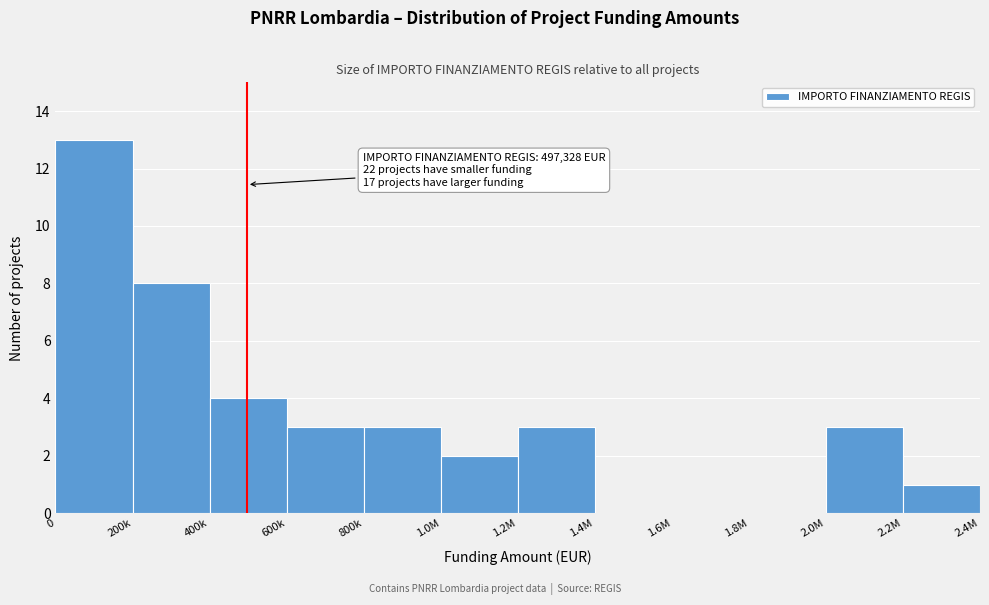

What value does the data have at 800k?

3